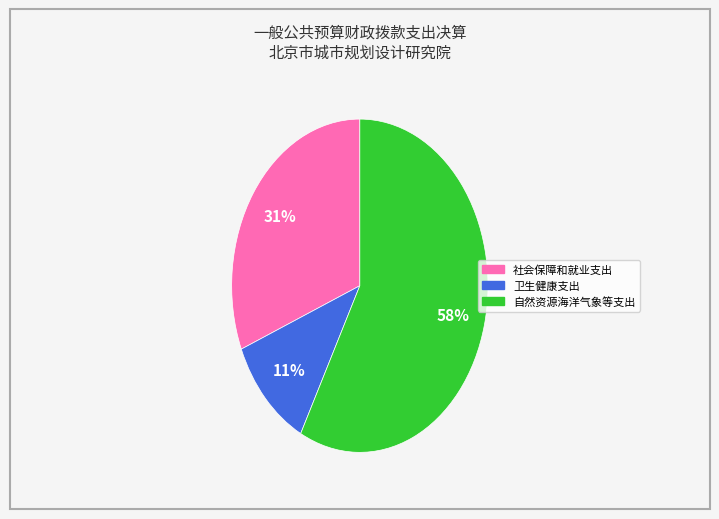

Which has a higher value, 社会保障和就业支出 or 卫生健康支出?

社会保障和就业支出